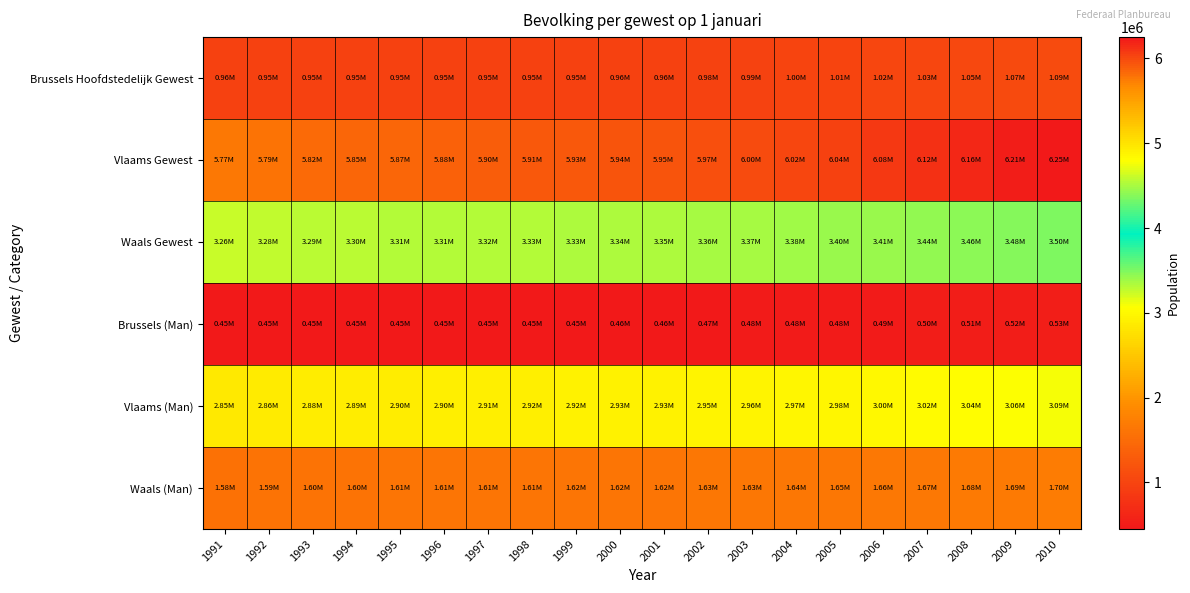

At how many categories does at least one series exceed 1510896?

20